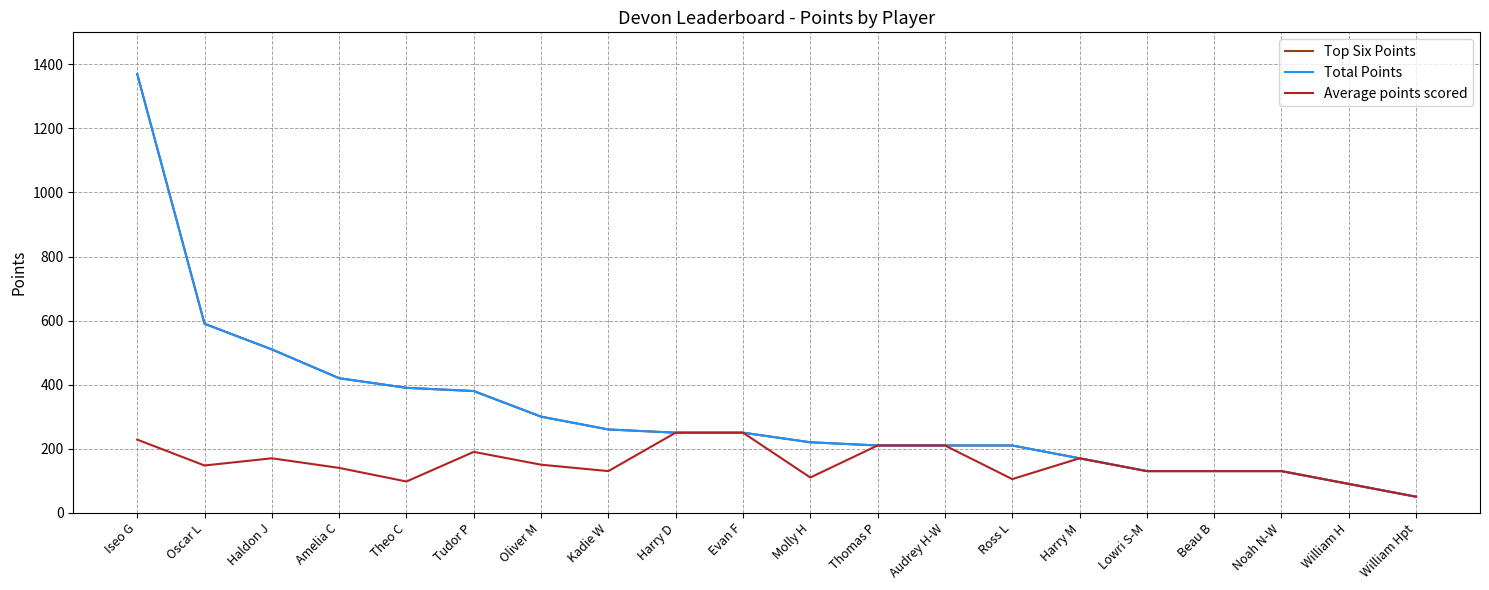

Rank the series by their maximum value, from lowest to highest.

Average points scored, Top Six Points, Total Points